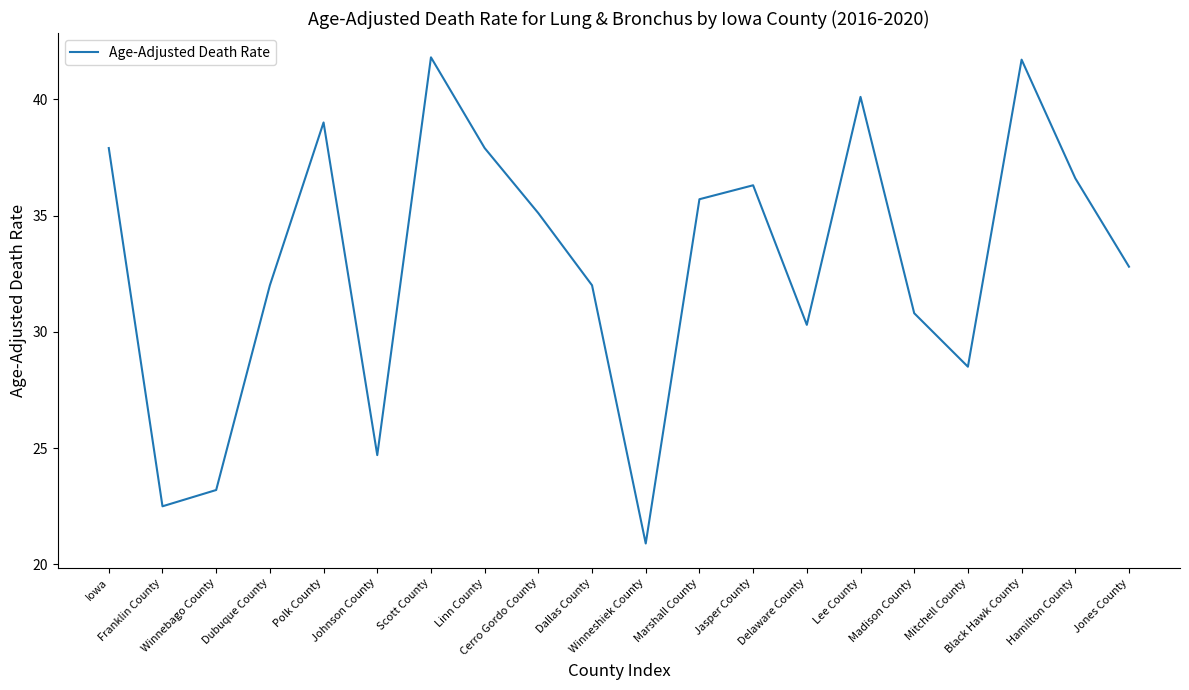

Count the number of data series in this chart.

1